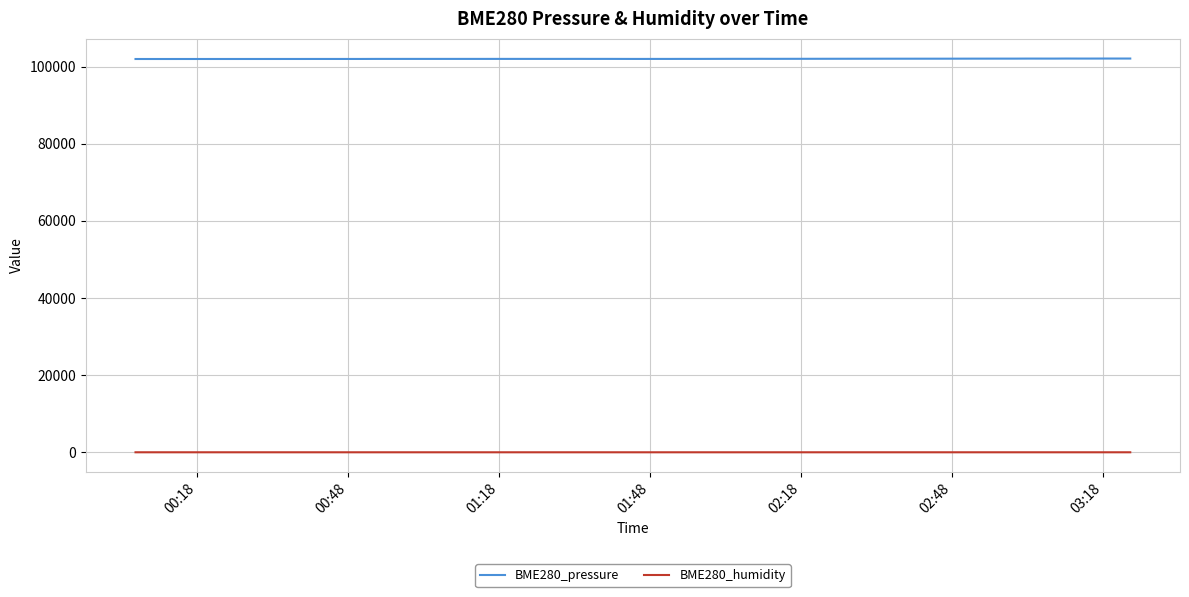

What is the maximum value for BME280_humidity?

42.3